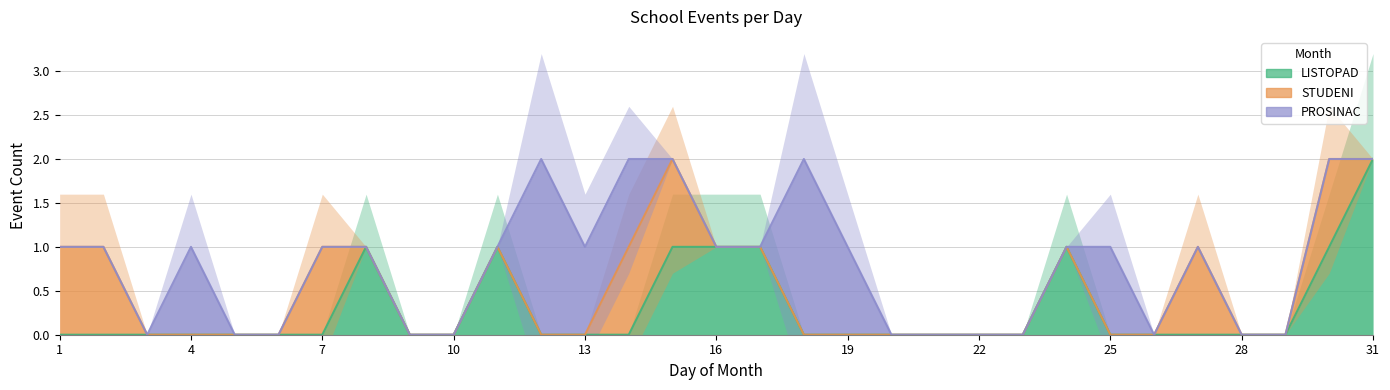

What is the sum of the LISTOPAD values at 15 and 10?

1